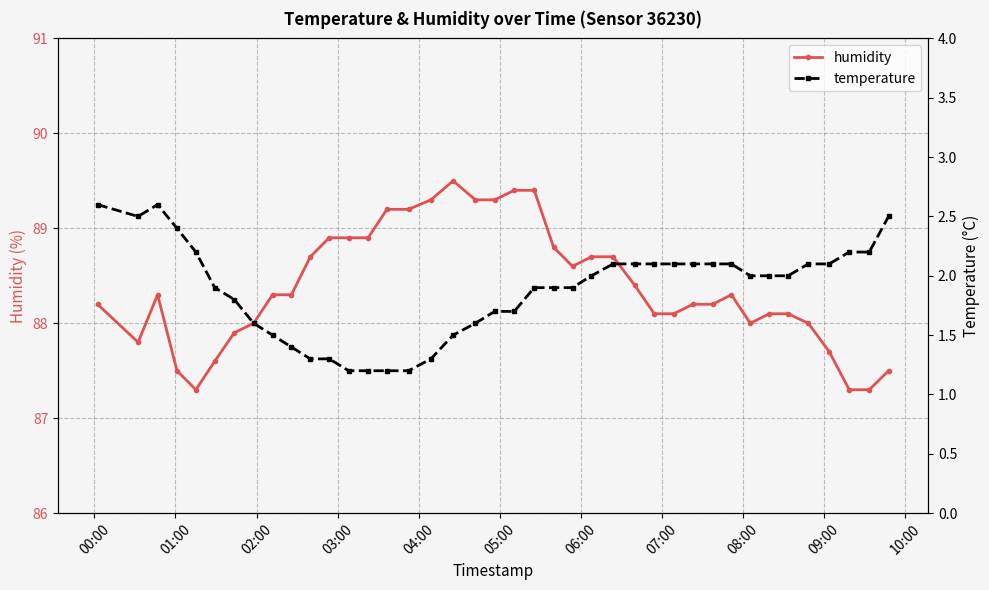

What is the maximum value for humidity?

89.5